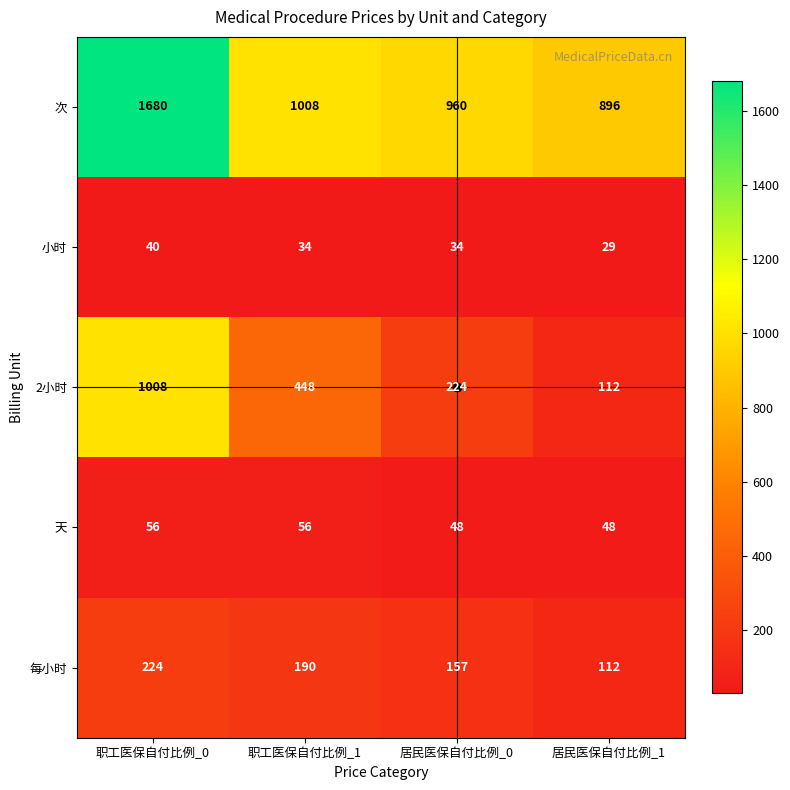

What value does the 小时 series have at 居民医保自付比例_0, to the nearest 5?

35